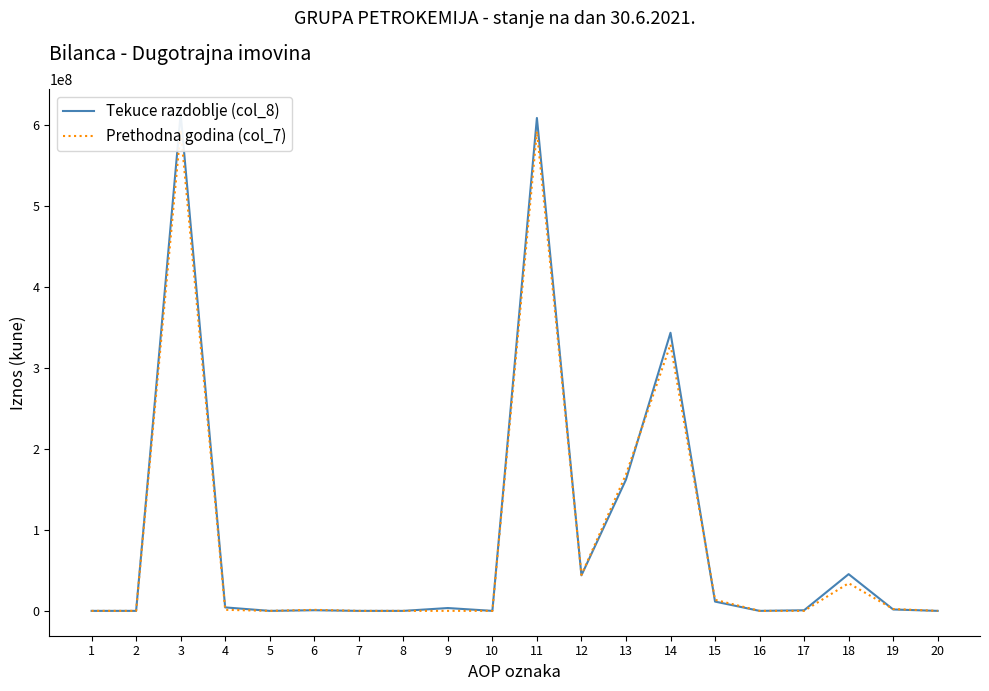

List the labels in order of Tekuce razdoblje (col_8) value, largest first.

3, 11, 14, 13, 18, 12, 15, 4, 9, 19, 6, 17, 1, 2, 5, 7, 8, 10, 16, 20